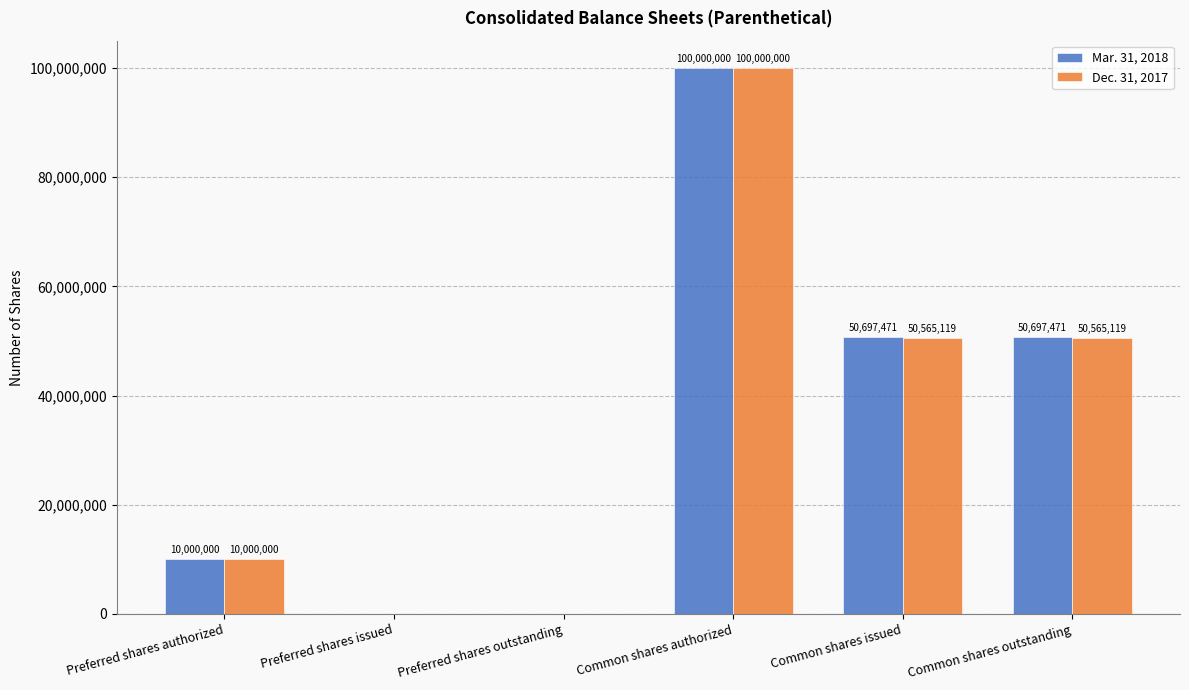

At which category is the sum across all series the highest?

Common shares authorized